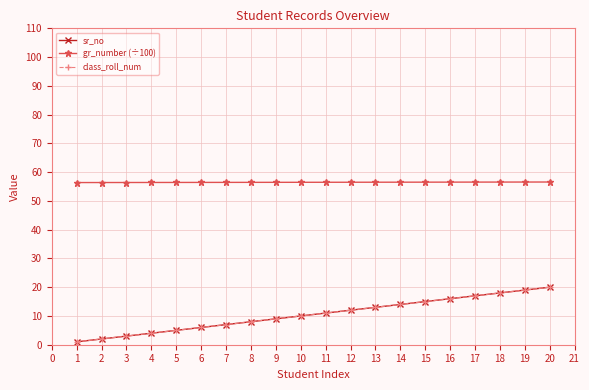

True or false: class_roll_num and sr_no intersect in this chart.

False